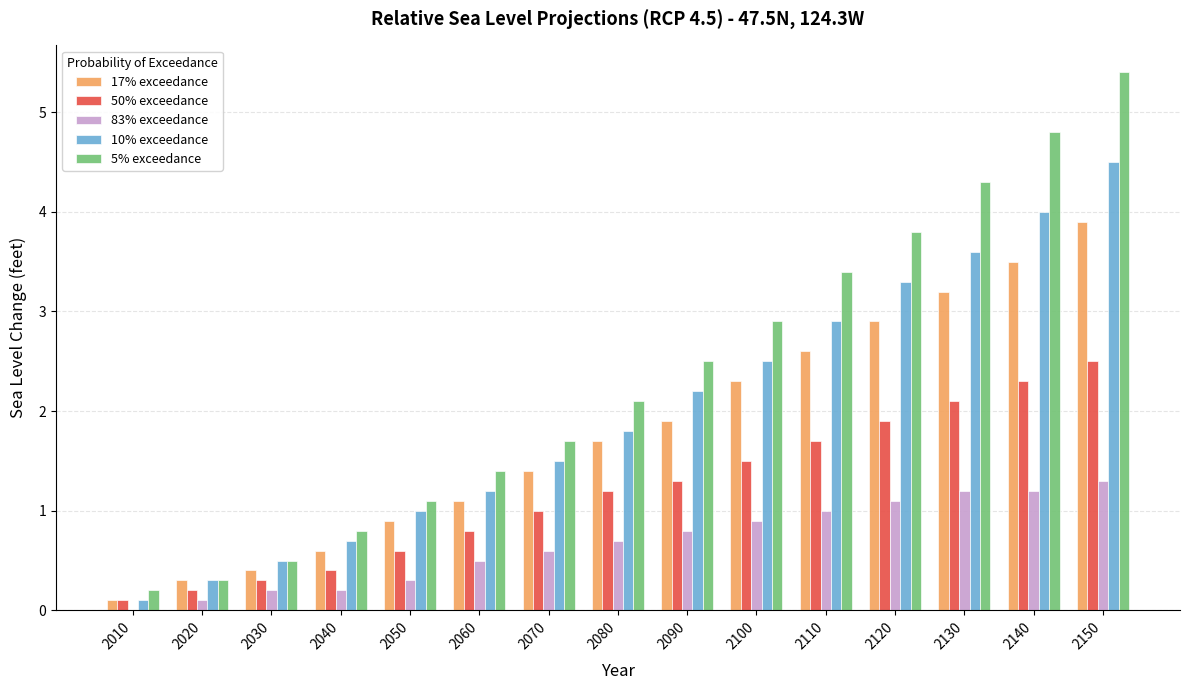

What is the maximum value for 10% exceedance?

4.5